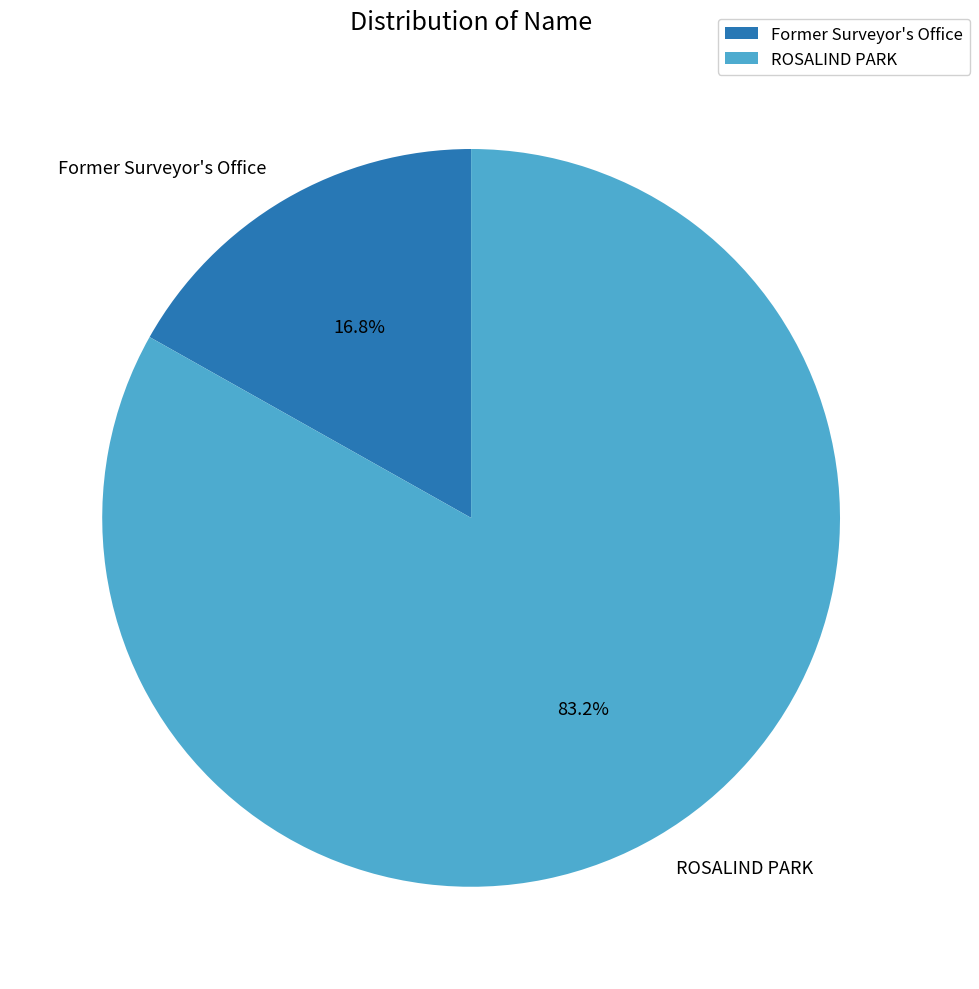

Which has a higher value, ROSALIND PARK or Former Surveyor's Office?

ROSALIND PARK